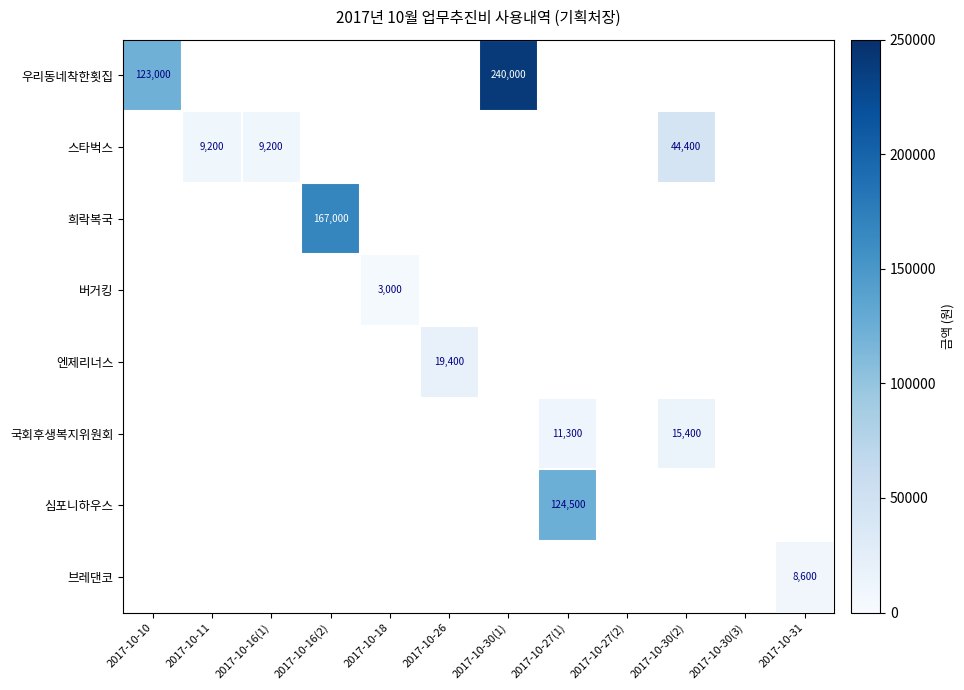

How many series are shown in this chart?

8